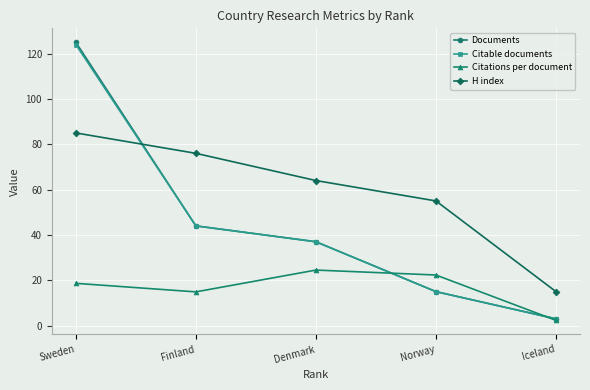

What is the maximum value shown in the chart?

125.0